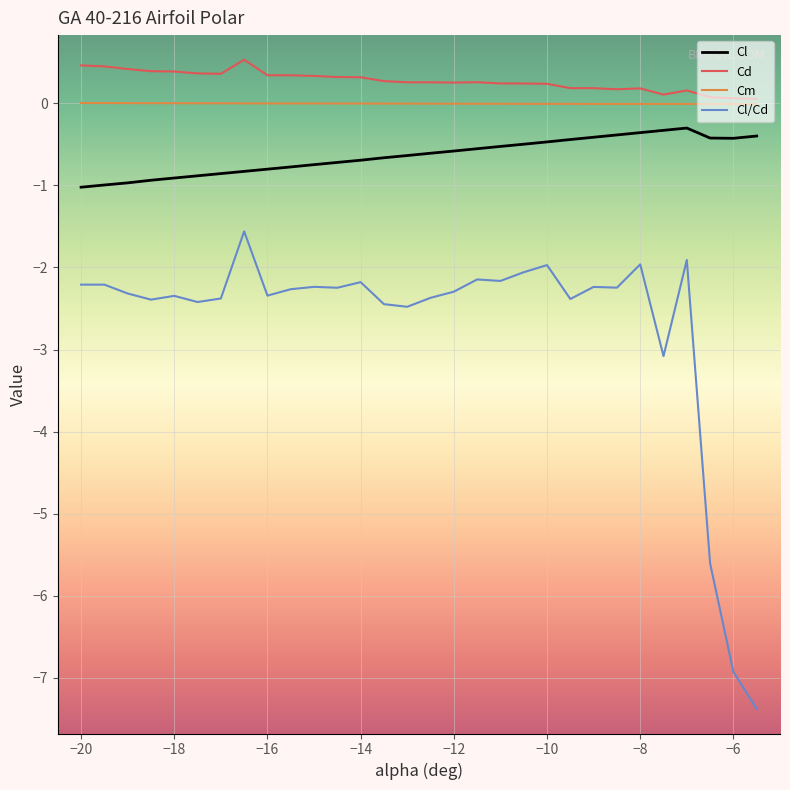

In Cd, how many points are lower than both neighbors (excluding endpoints)?

5